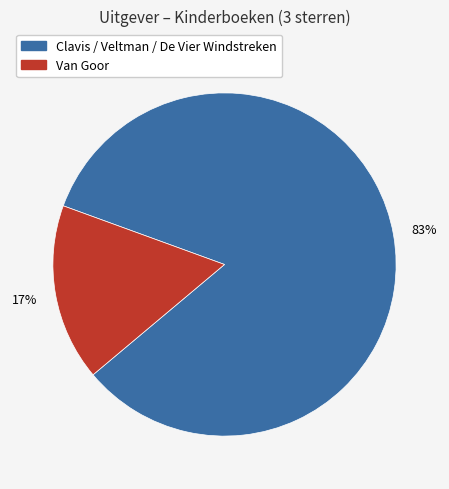

Does any single category account for the majority?

Yes